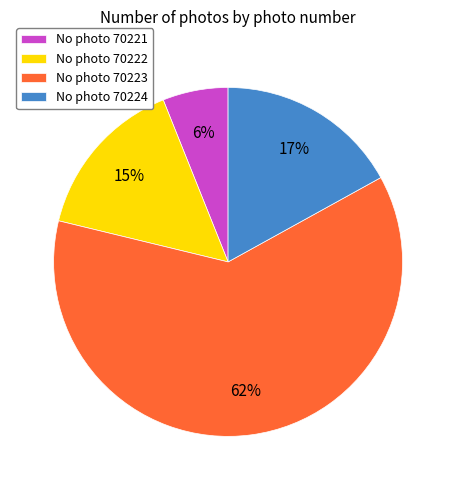

To the nearest percent, what is the difference between the largest and smallest slice percentages?

56%